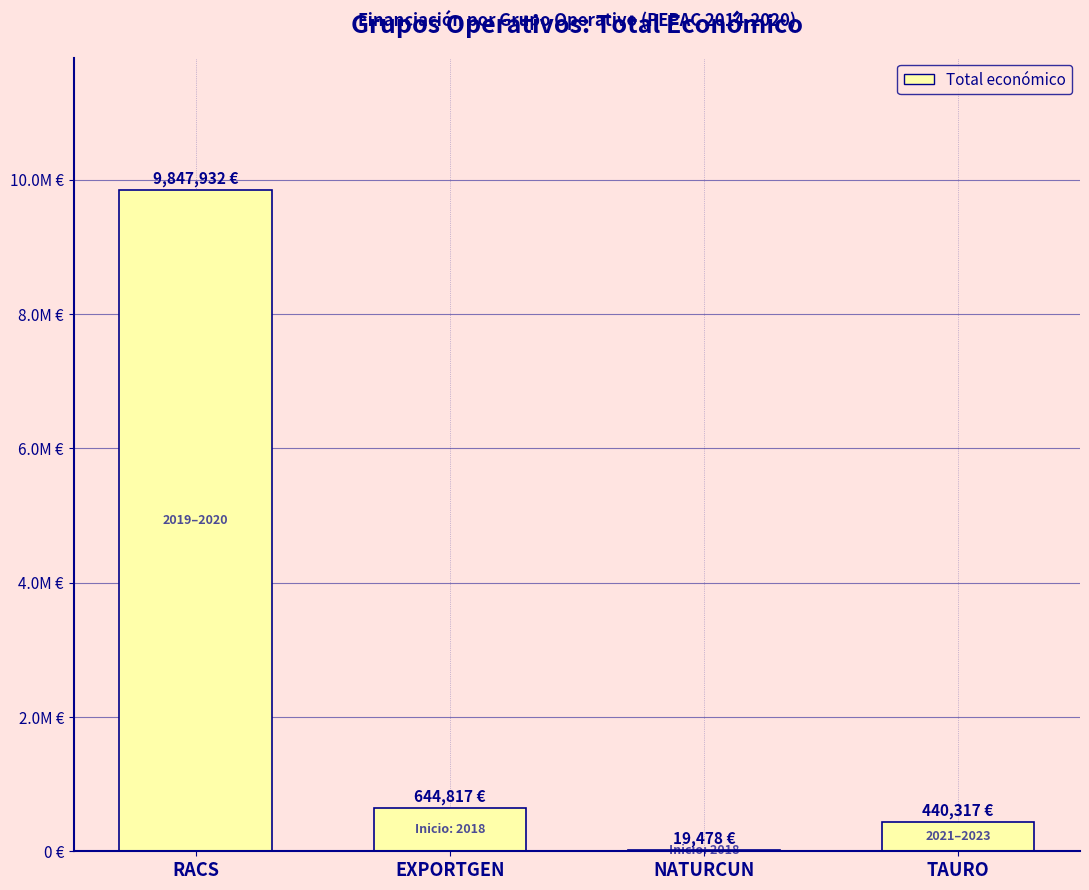

Which label corresponds to the smallest value in the chart?

NATURCUN